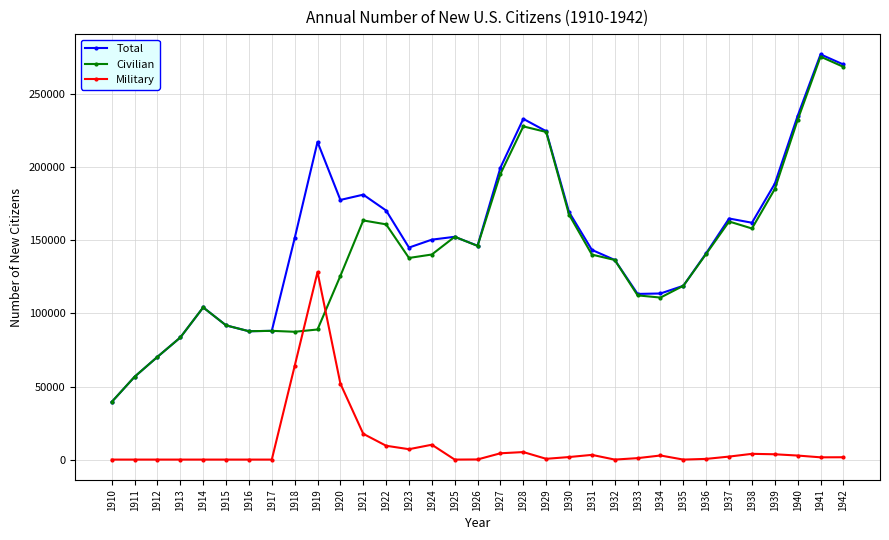

What is the value of the Civilian point at the 2nd from the left?

56683